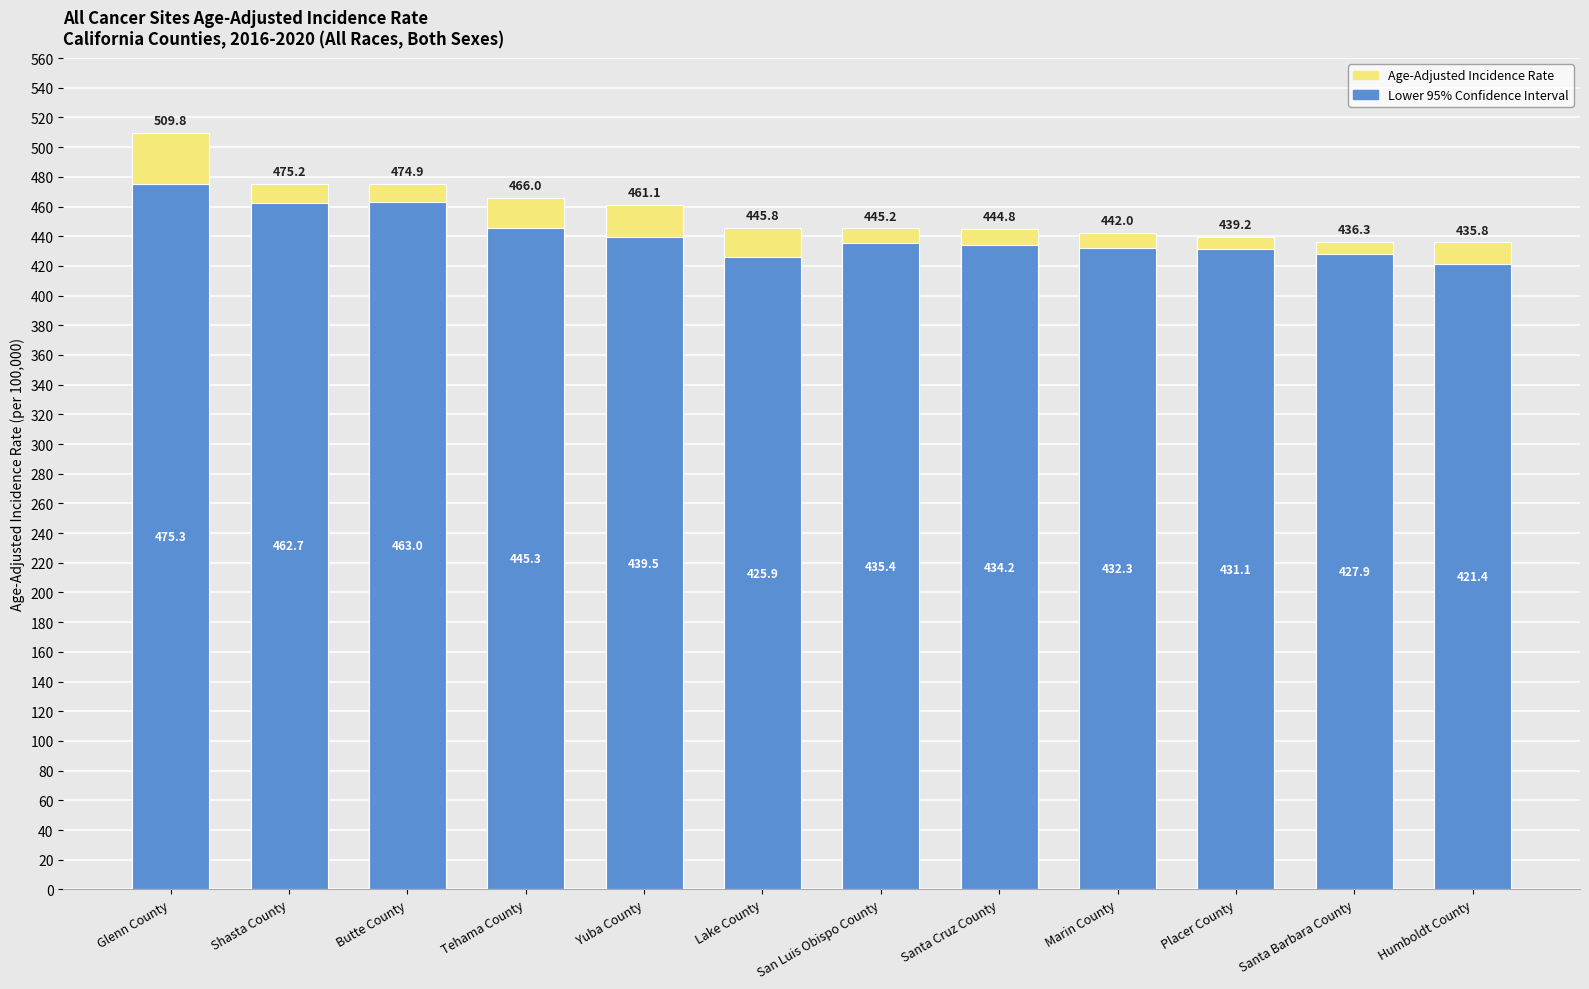

What is the maximum value shown in the chart?

509.8